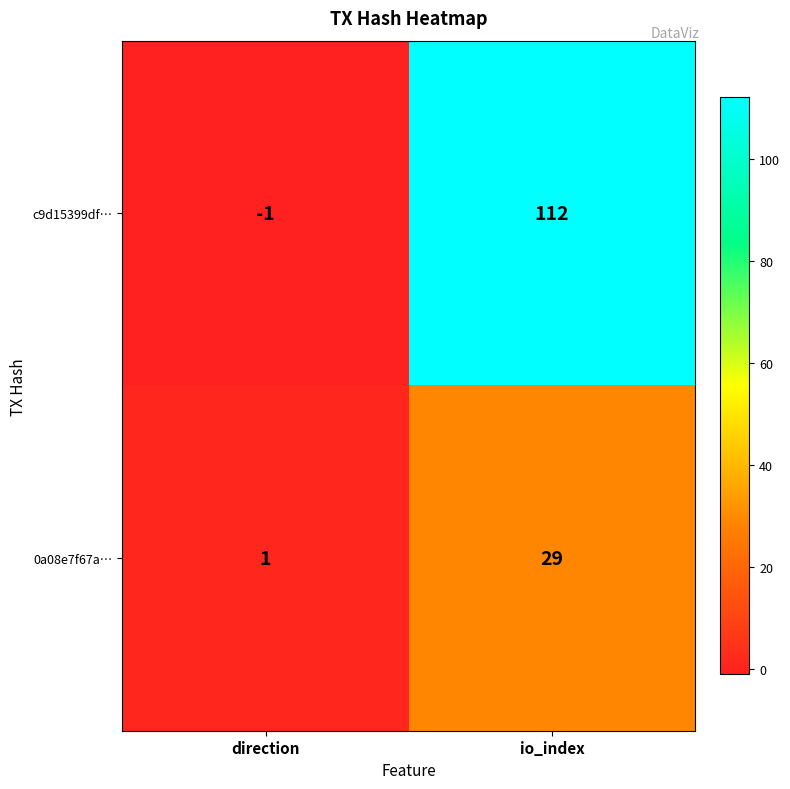

Which series has the widest spread of values?

c9d15399df…